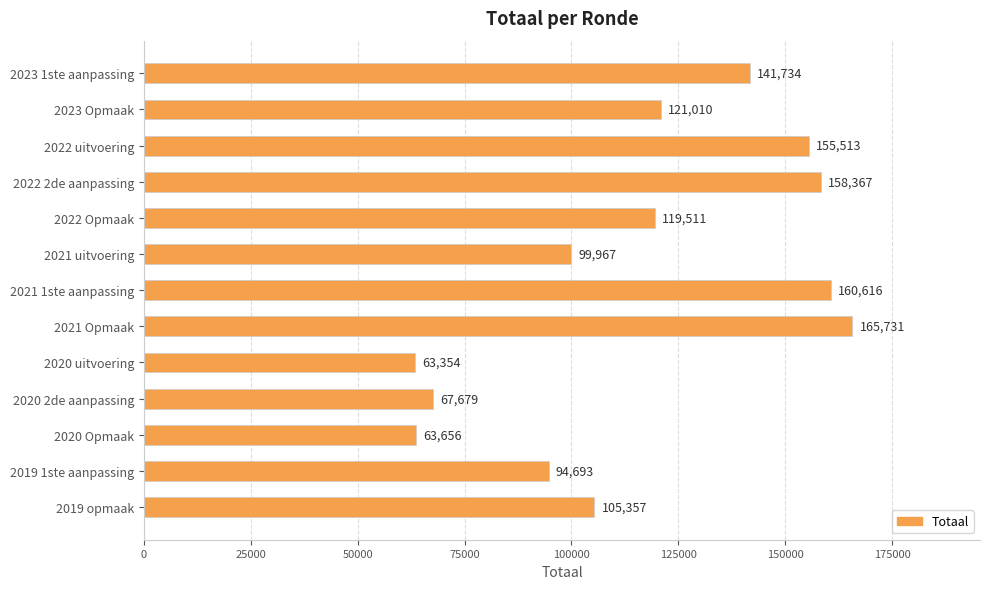

What is the smallest value displayed?

63354